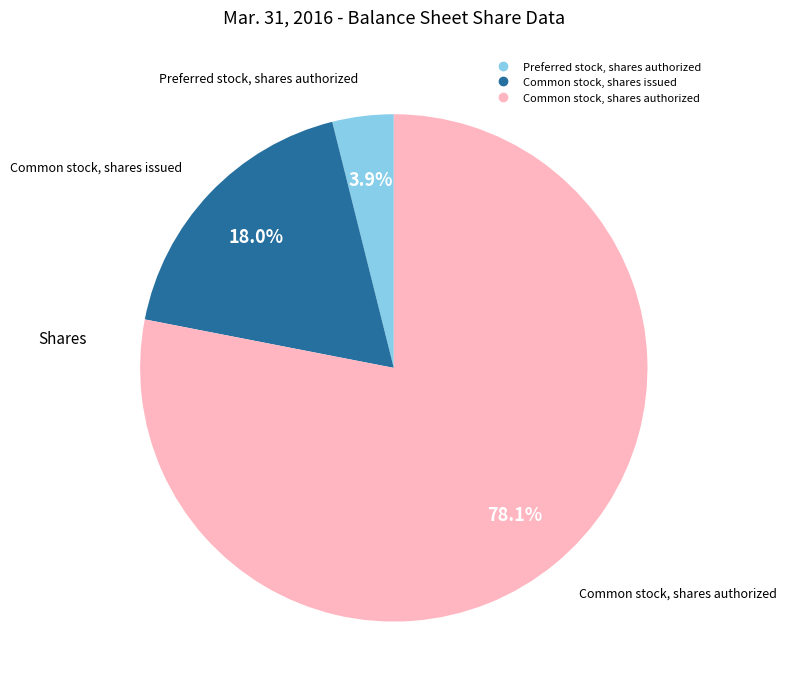

Do Preferred stock, shares authorized and Common stock, shares issued together represent more than half of the pie?

No